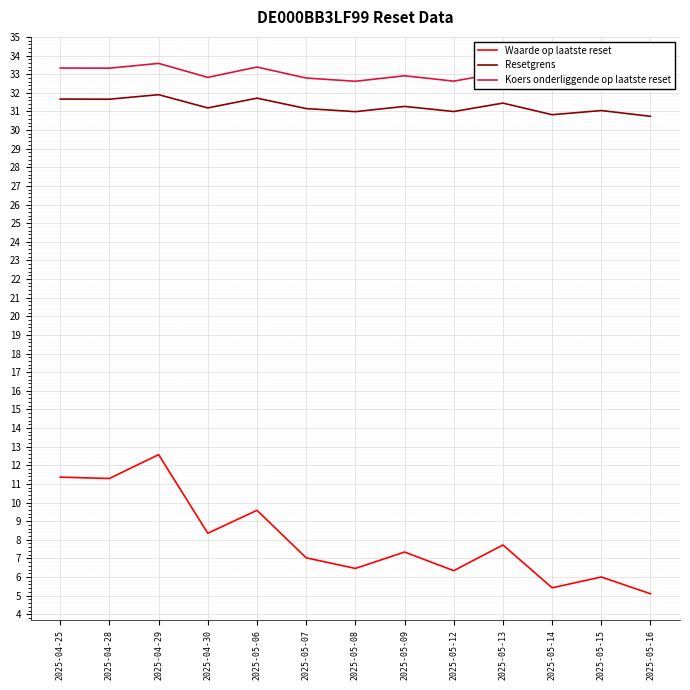

What is the difference between the Waarde op laatste reset values at 2025-05-07 and 2025-05-16?

1.9